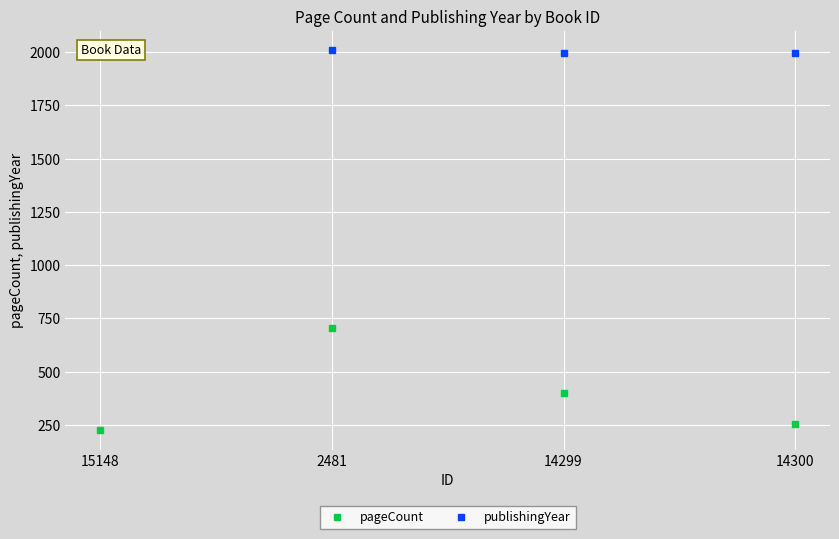

At how many categories does at least one series exceed 573?

4